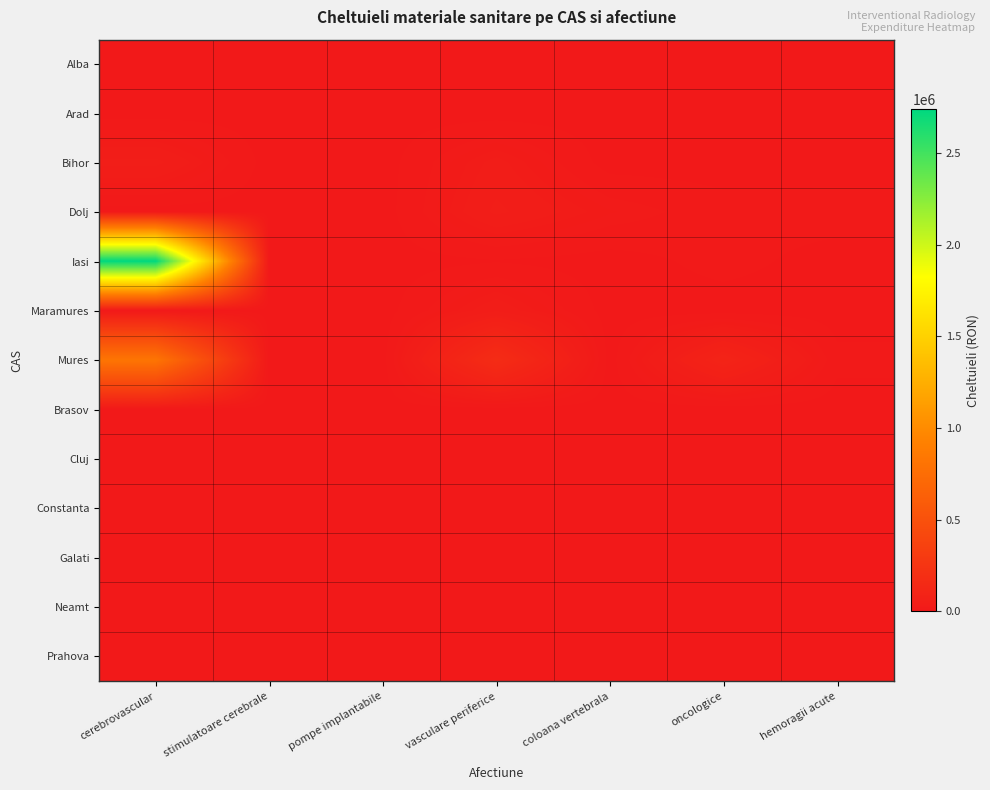

At which category is the sum across all series the highest?

cerebrovascular